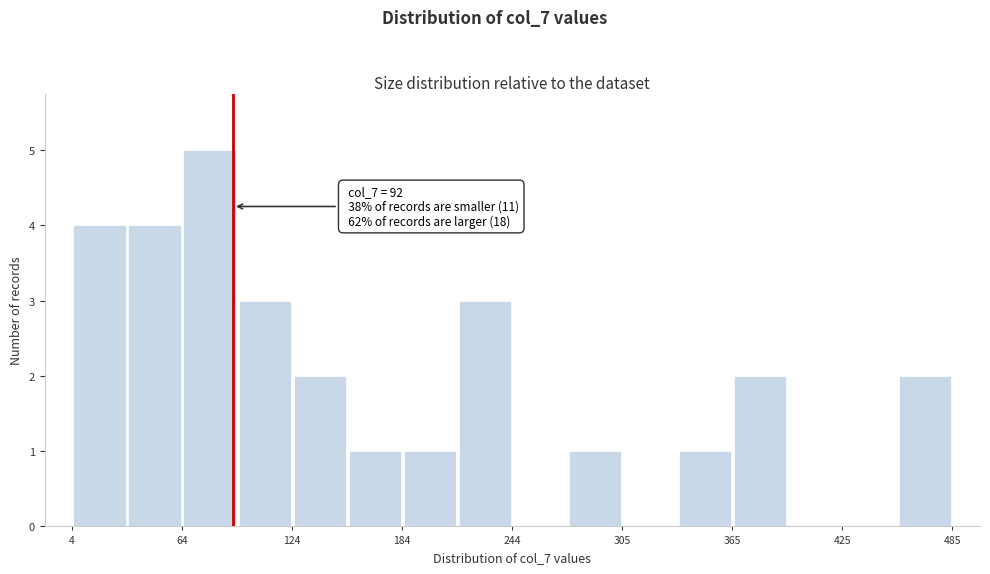

Around what value on the x-axis is the tallest bar? Give the approximate position of its centre, as read against the axis.

80